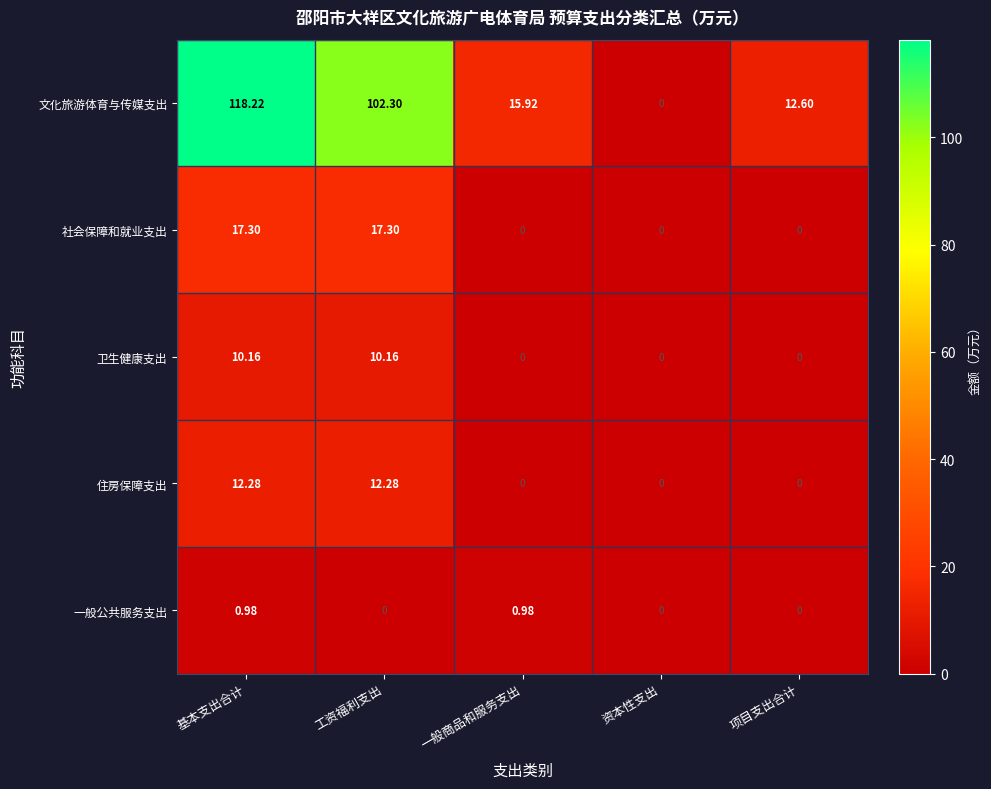

Rank the series by their maximum value, from highest to lowest.

文化旅游体育与传媒支出, 社会保障和就业支出, 住房保障支出, 卫生健康支出, 一般公共服务支出